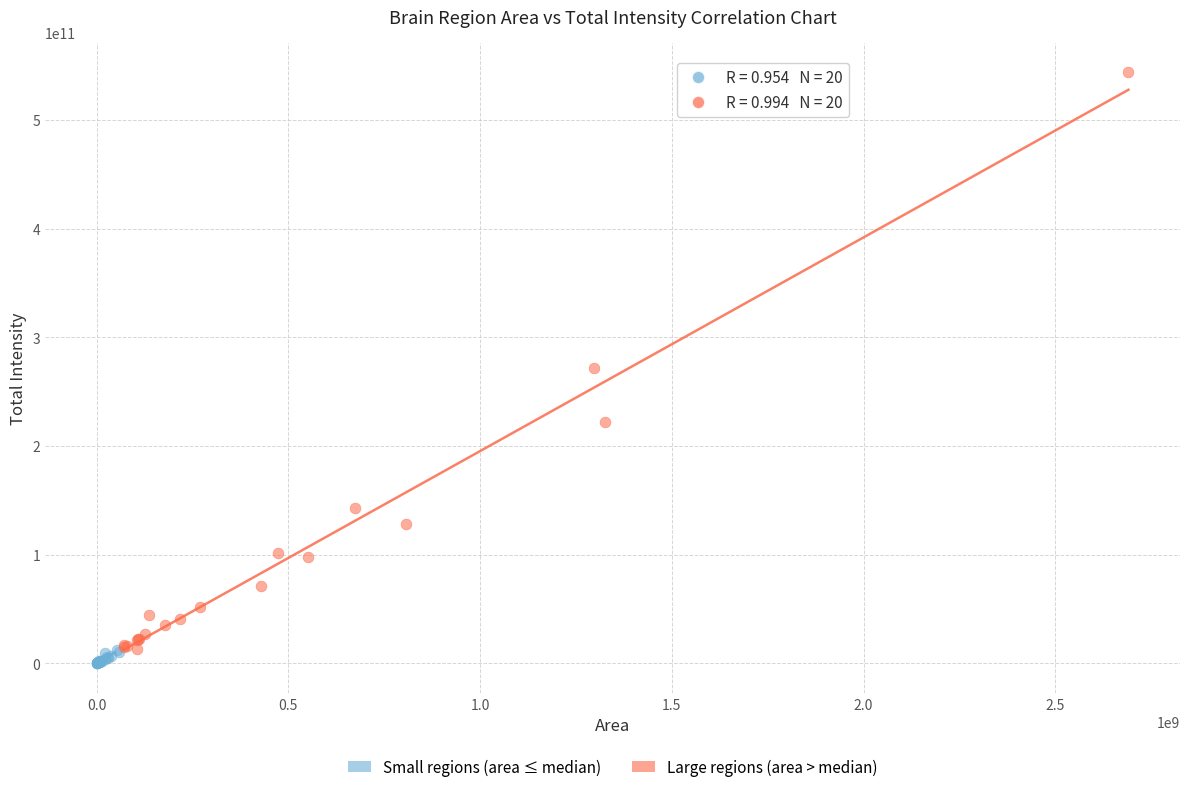

Which series has the widest spread of Y values?

Large regions (area > median)